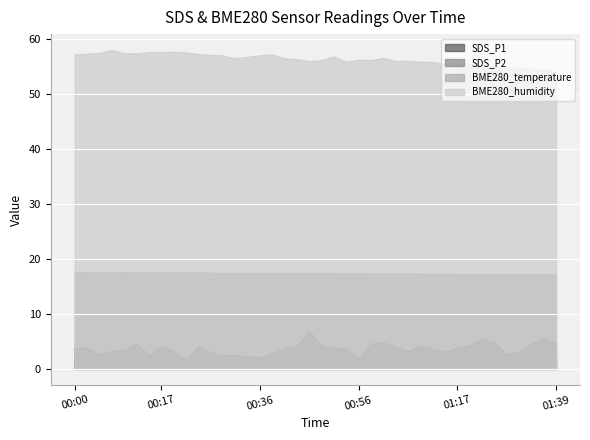

What is the sum of all BME280_temperature values?

696.2